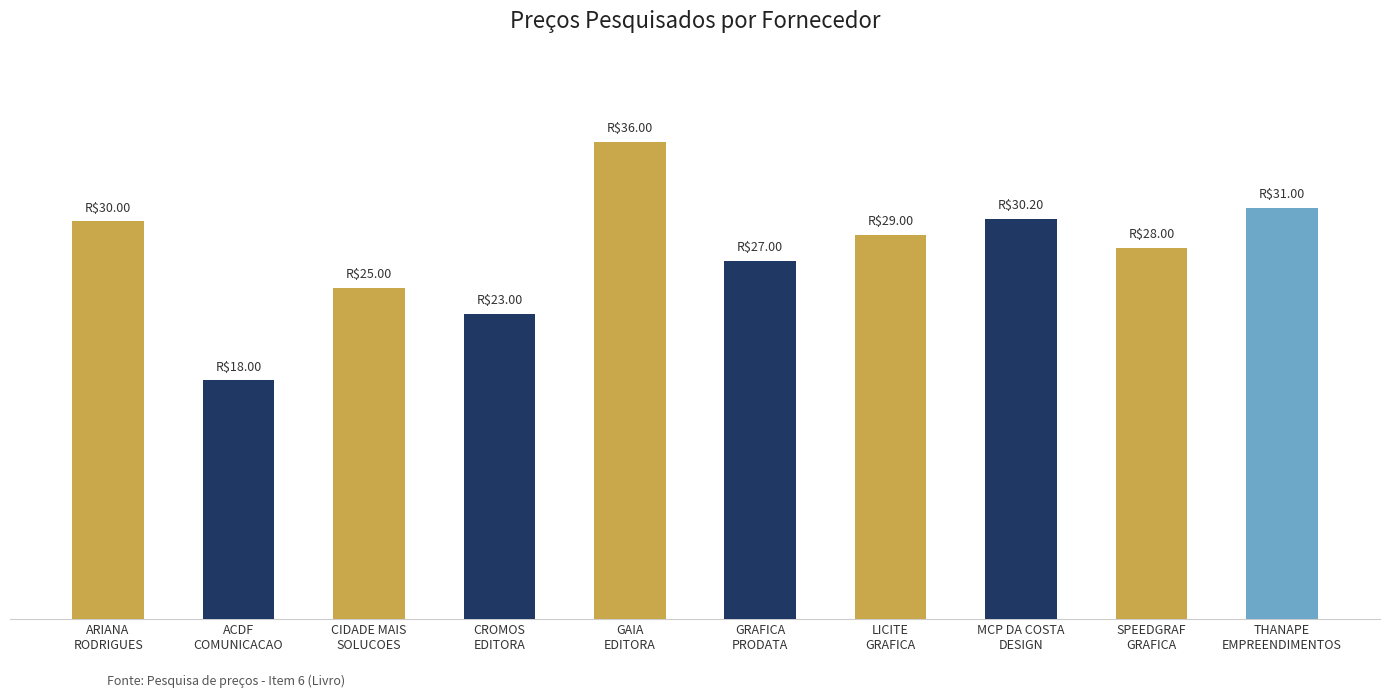

Are the bars horizontal?

No